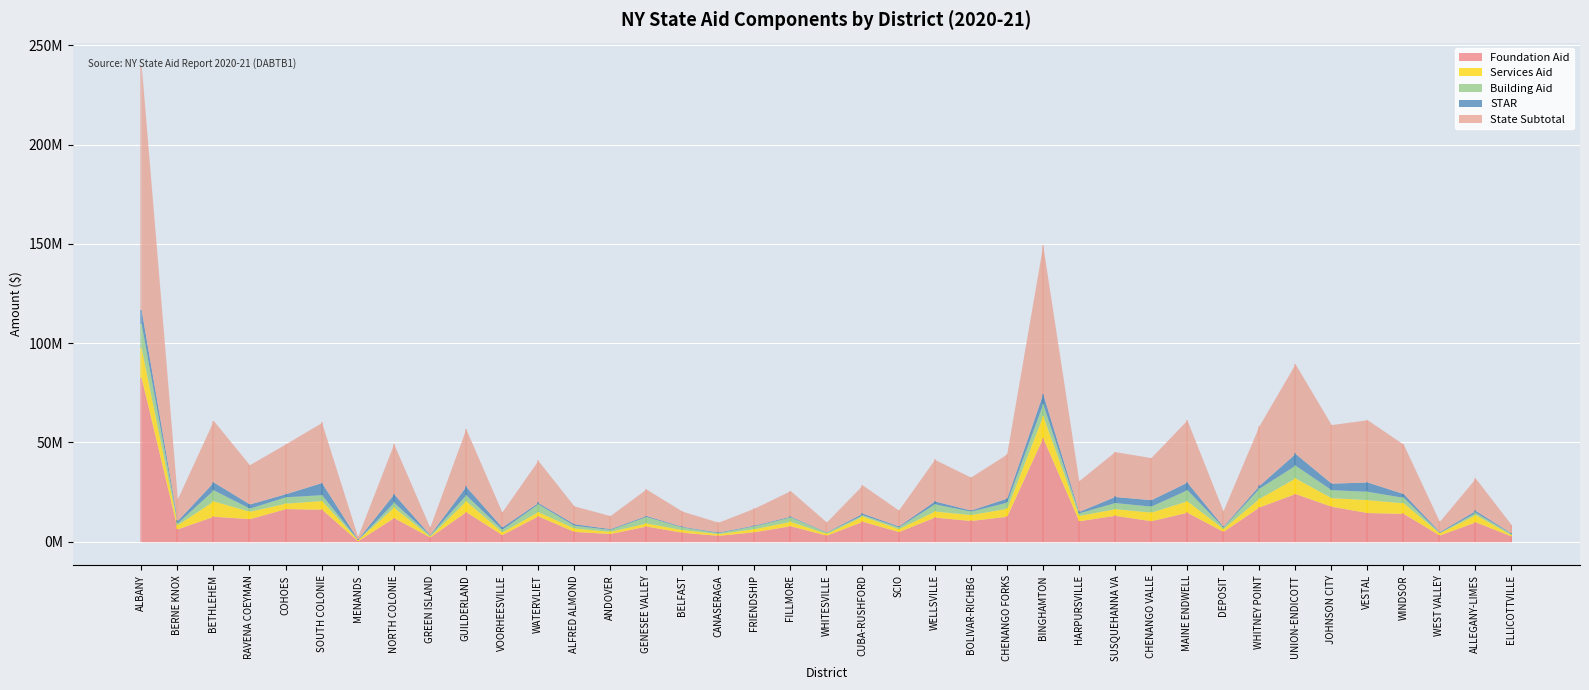

What is the value of the Building Aid point at the 13th from the left?

1350912